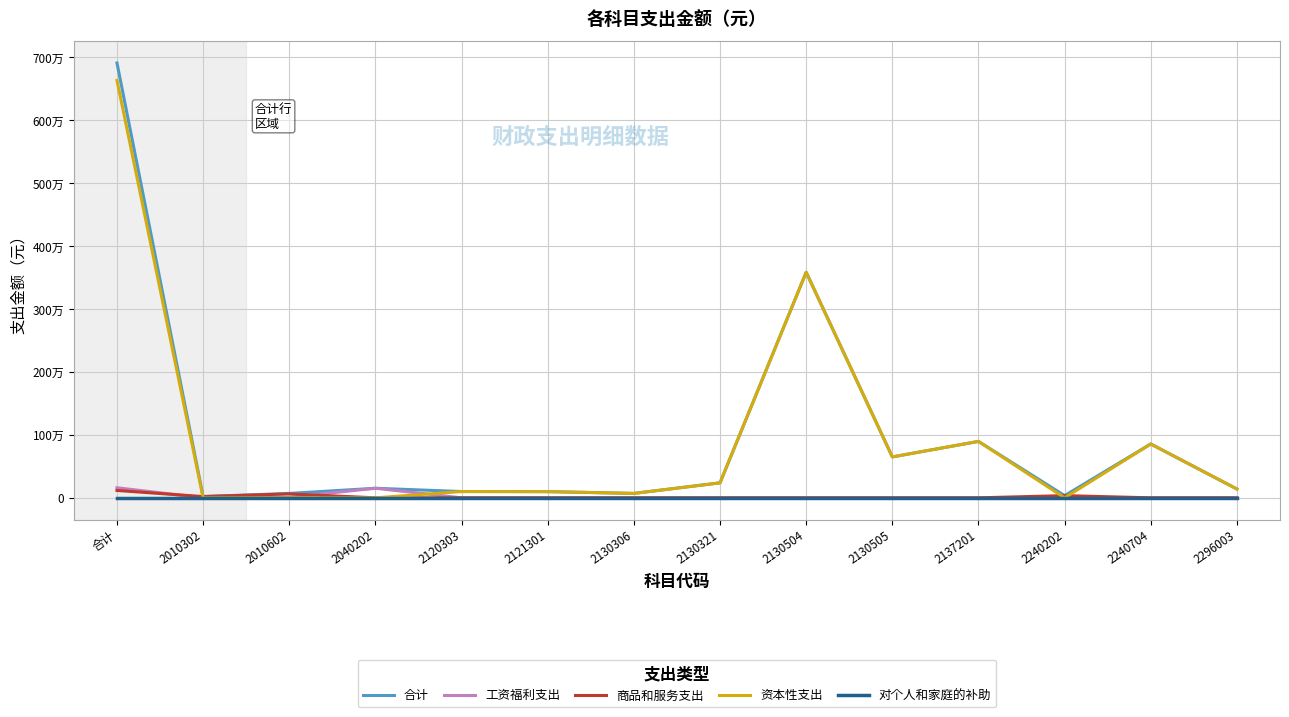

Reading right to left, transcribe all the data shown in this chart.

合计: 139800.0	855300.0	35000.0	896100.0	650000.0	3583000.0	237900.0	70000.0	98333.7	100000.0	152000.0	70000.0	20000.0	6907433.7
工资福利支出: 0.0	0.0	0.0	0.0	0.0	0.0	0.0	0.0	0.0	0.0	152000.0	8000.0	0.0	160000.0
商品和服务支出: 0.0	0.0	35000.0	0.0	0.0	0.0	0.0	0.0	0.0	0.0	0.0	62000.0	20000.0	117000.0
资本性支出: 139800.0	855300.0	0.0	896100.0	650000.0	3583000.0	237900.0	70000.0	98333.7	100000.0	0.0	0.0	0.0	6630433.7
对个人和家庭的补助: 0.0	0.0	0.0	0.0	0.0	0.0	0.0	0.0	0.0	0.0	0.0	0.0	0.0	0.0